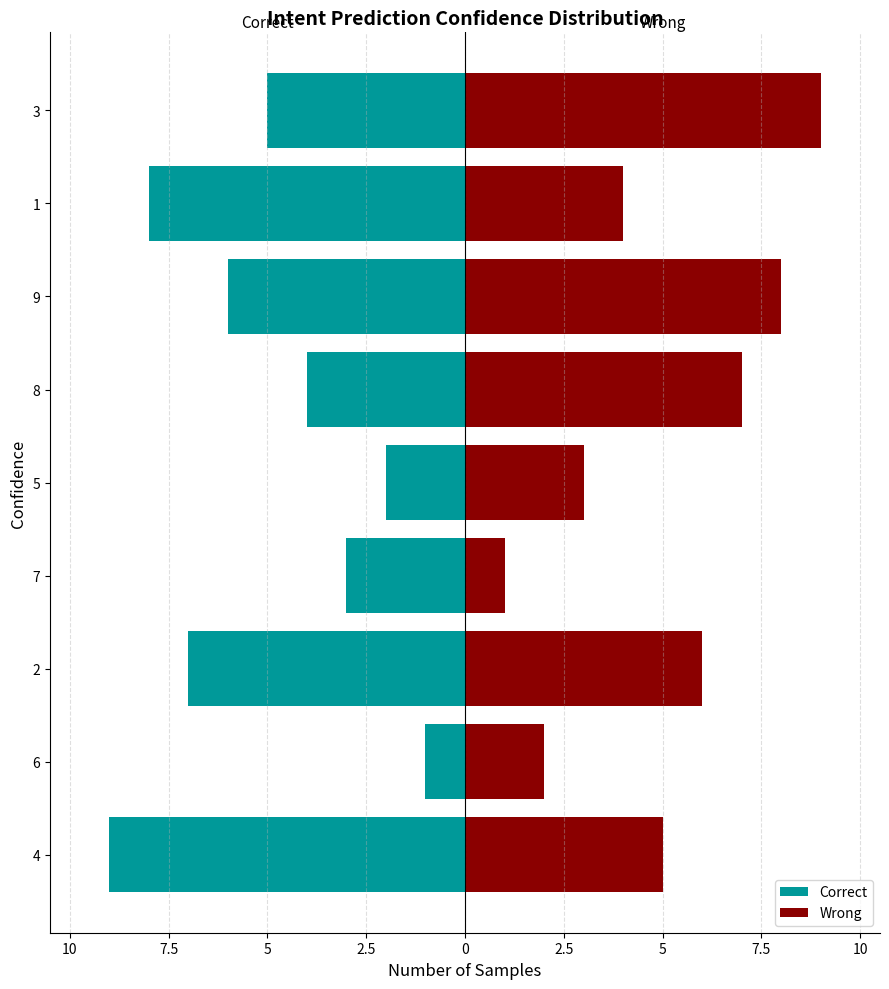

True or false: Wrong has a value of 7 at 4.

False